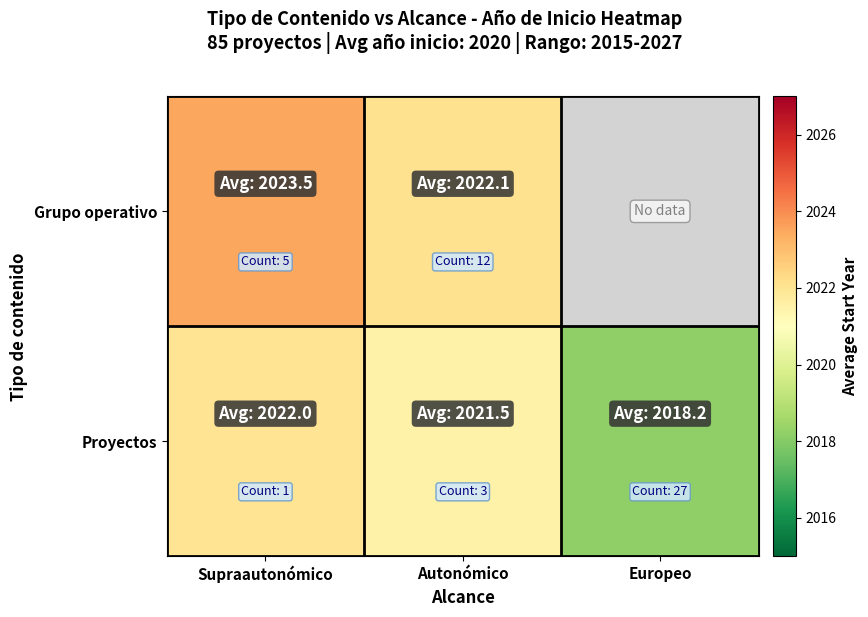

How many series are shown in this chart?

2